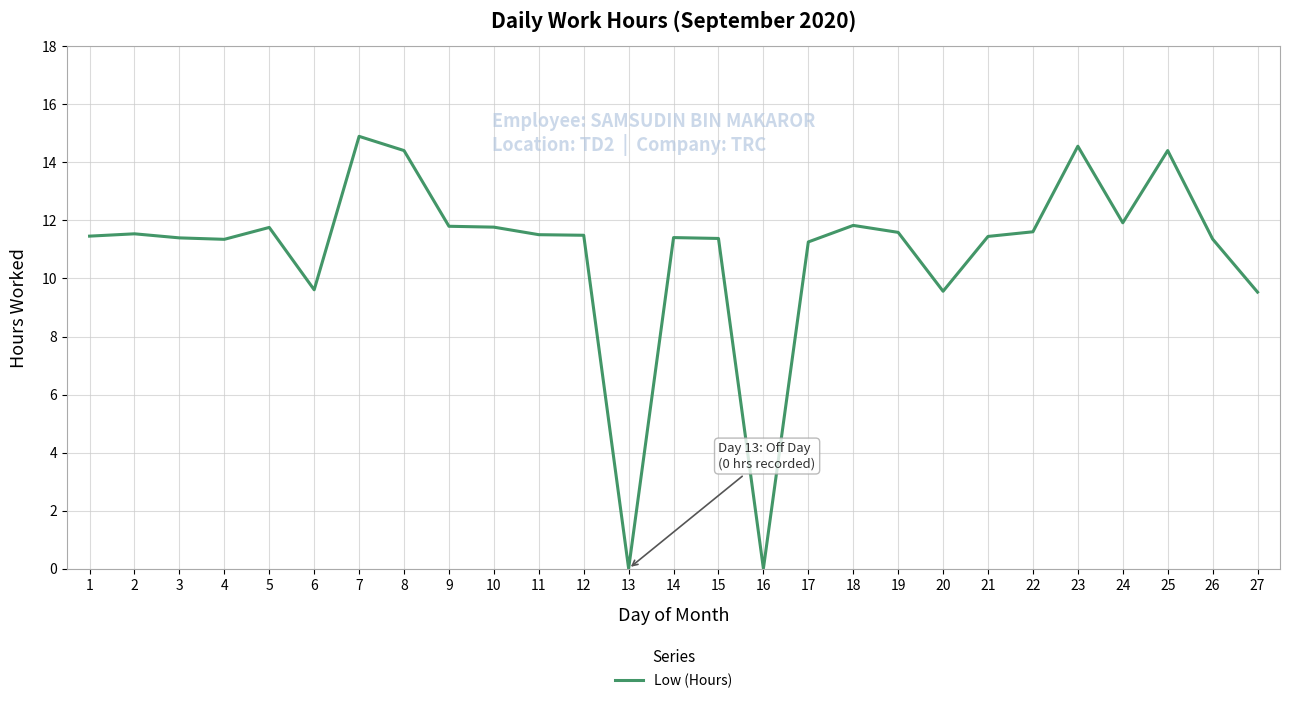

True or false: the data shows 11.9 at 24.

True